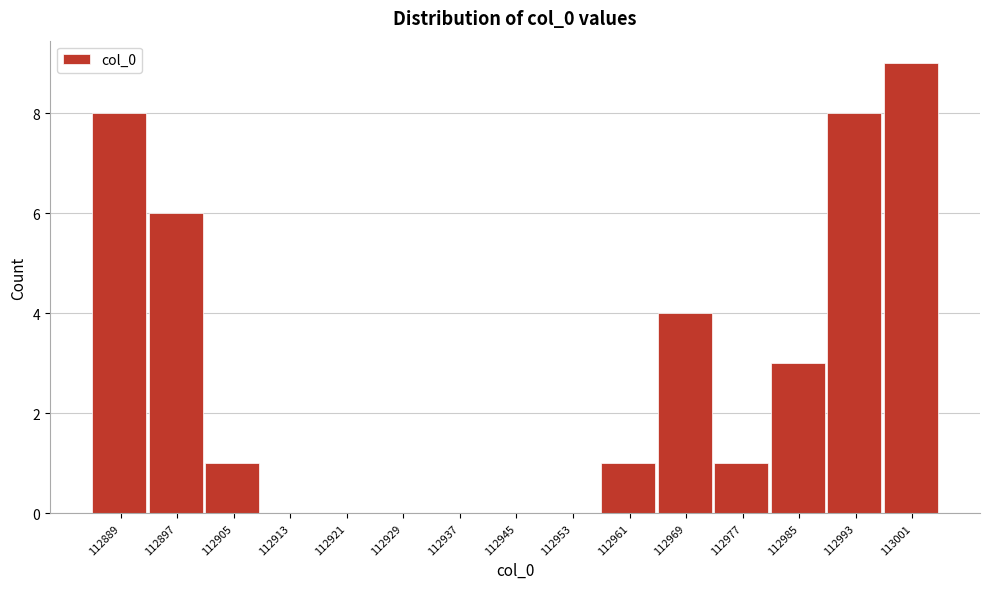

Reading left to right, list all the values displayed in this chart.

112889=8	112897=6	112905=1	112913=0	112921=0	112929=0	112937=0	112945=0	112953=0	112961=1	112969=4	112977=1	112985=3	112993=8	113001=9